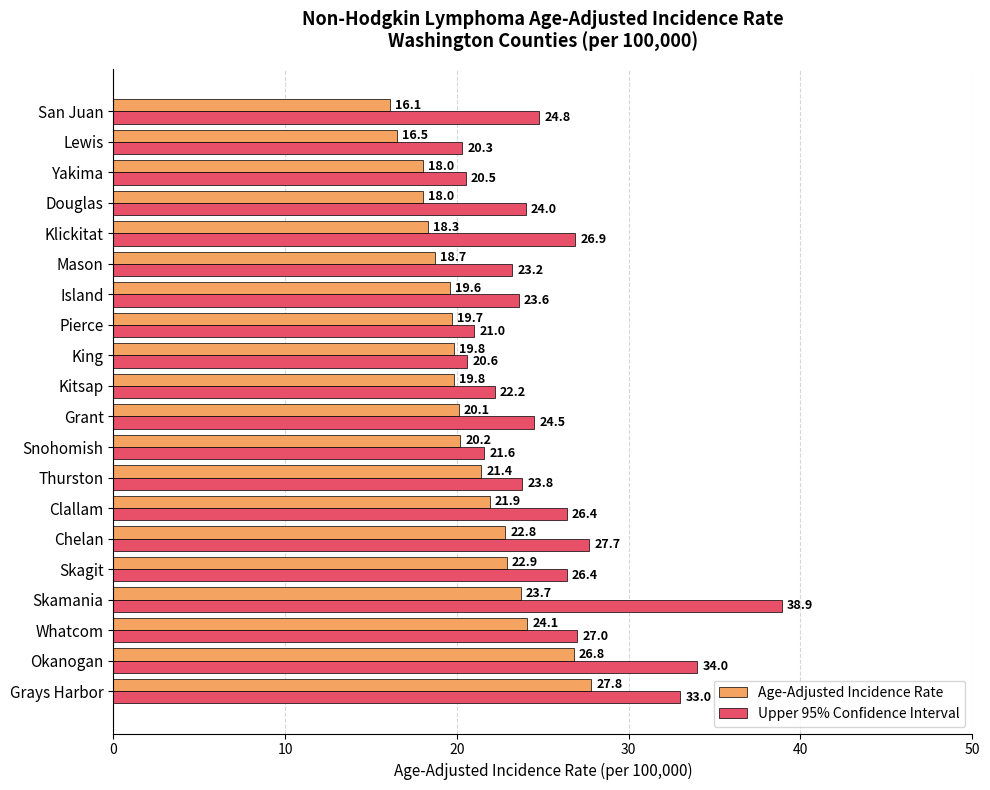

Rank the series by their maximum value, from highest to lowest.

Upper 95% Confidence Interval, Age-Adjusted Incidence Rate